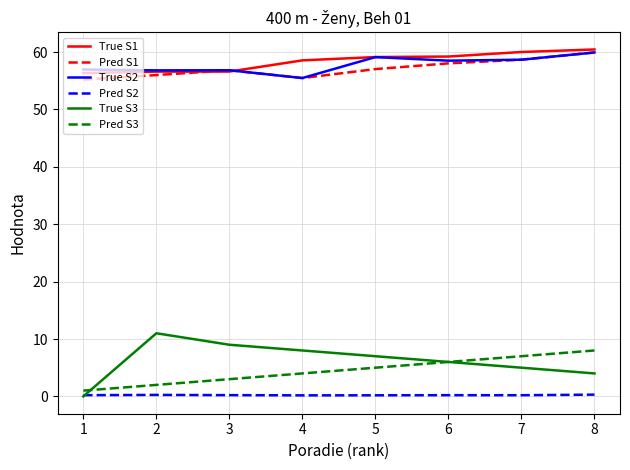

In Pred S1, how many points are lower than both neighbors (excluding endpoints)?

1